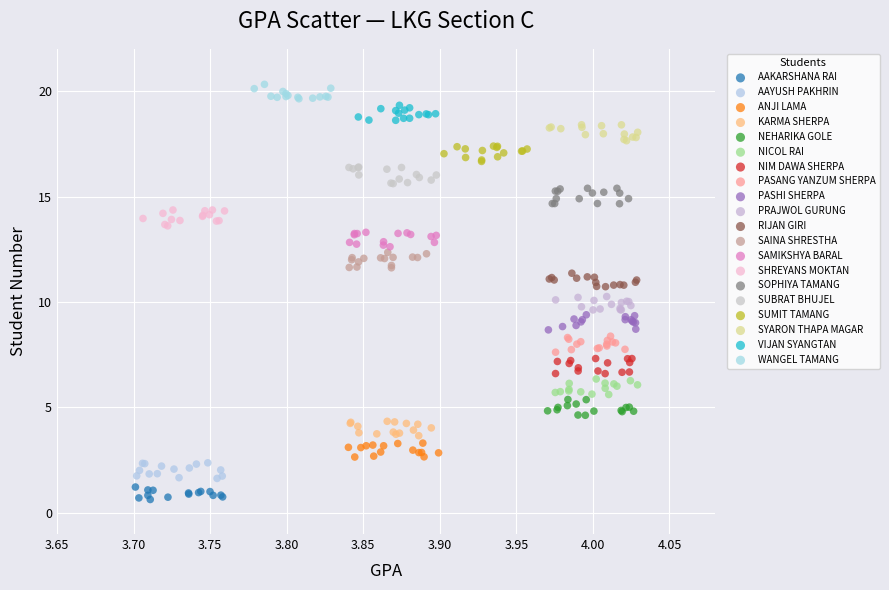

Which series contains the lowest Y value?

AAKARSHANA RAI